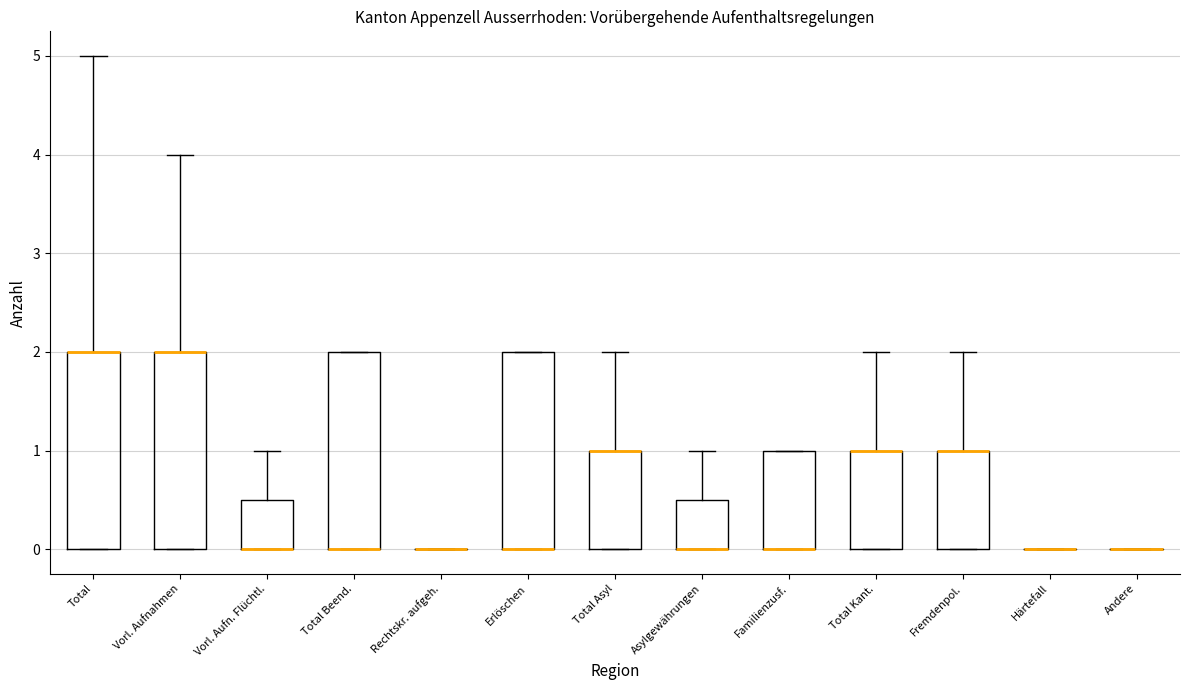

Reading left to right, read every box against the y-axis: the position of its median line, the range the box covers, and the ends of its whiskers. The values are not printed on the chart, so give them approximately, as read against the axis.

Total: median 2.0 (drawn on the box's upper edge), box 0.0 to 2.0, whiskers 0.0 to 5.0
Vorl. Aufnahmen: median 2.0 (drawn on the box's upper edge), box 0.0 to 2.0, whiskers 0.0 to 4.0
Vorl. Aufn. Flüchtl.: median 0.0 (drawn on the box's lower edge), box 0.0 to 0.5, whiskers 0.0 to 1.0
Total Beend.: median 0.0 (drawn on the box's lower edge), box 0.0 to 2.0, whiskers 0.0 to 2.0
Rechtskr. aufgeh.: box collapsed to a line at 0.0, whiskers 0.0 to 0.0
Erlöschen: median 0.0 (drawn on the box's lower edge), box 0.0 to 2.0, whiskers 0.0 to 2.0
Total Asyl: median 1.0 (drawn on the box's upper edge), box 0.0 to 1.0, whiskers 0.0 to 2.0
Asylgewährungen: median 0.0 (drawn on the box's lower edge), box 0.0 to 0.5, whiskers 0.0 to 1.0
Familienzusf.: median 0.0 (drawn on the box's lower edge), box 0.0 to 1.0, whiskers 0.0 to 1.0
Total Kant.: median 1.0 (drawn on the box's upper edge), box 0.0 to 1.0, whiskers 0.0 to 2.0
Fremdenpol.: median 1.0 (drawn on the box's upper edge), box 0.0 to 1.0, whiskers 0.0 to 2.0
Härtefall: box collapsed to a line at 0.0, whiskers 0.0 to 0.0
Andere: box collapsed to a line at 0.0, whiskers 0.0 to 0.0